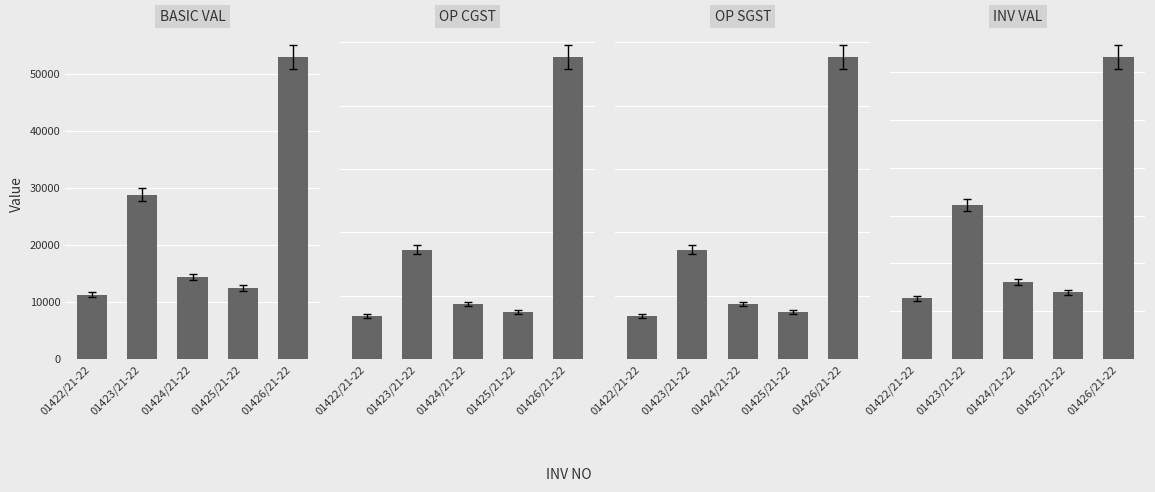

Which label corresponds to the largest value in the chart?

01426/21-22